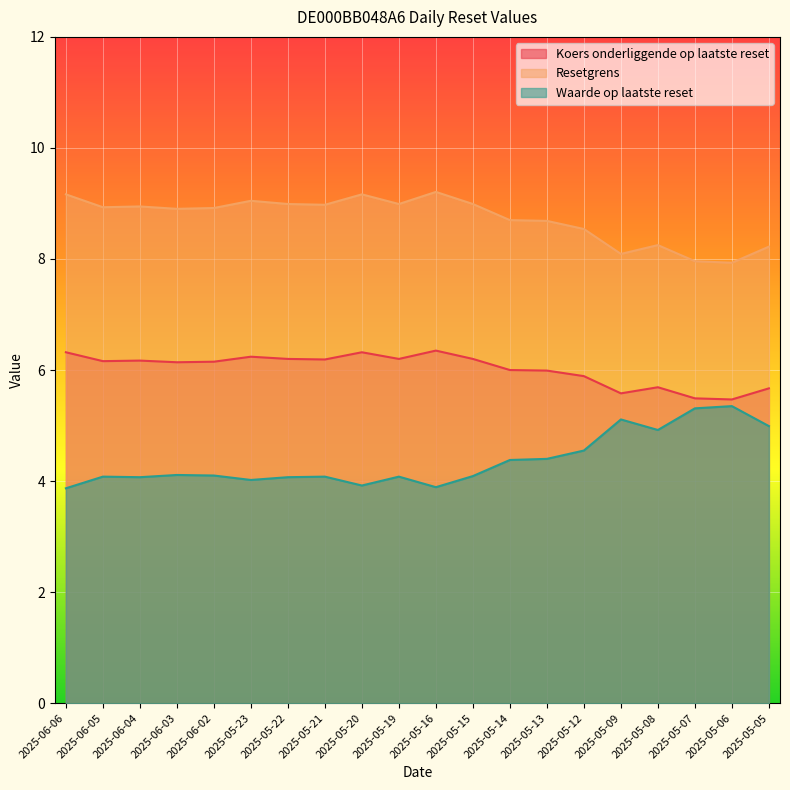

What is the difference between the second highest and minimum values in the Resetgrens series?

1.2